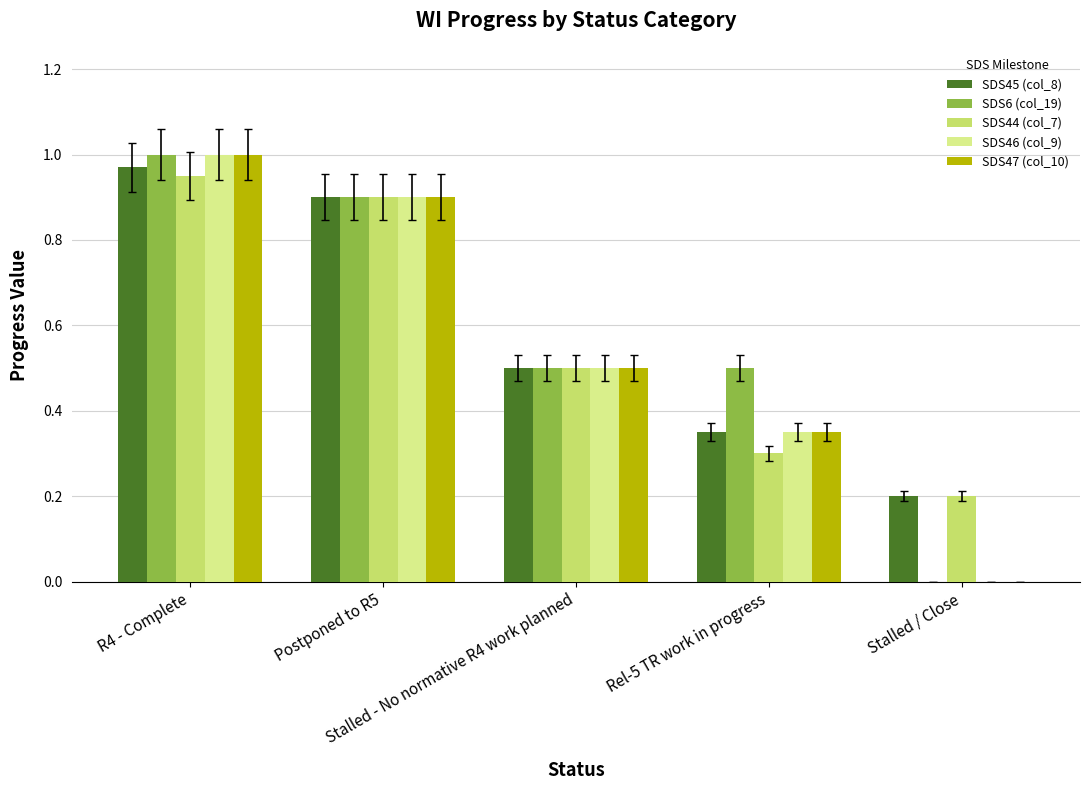

What is the sum of all SDS45 (col_8) values?

2.9